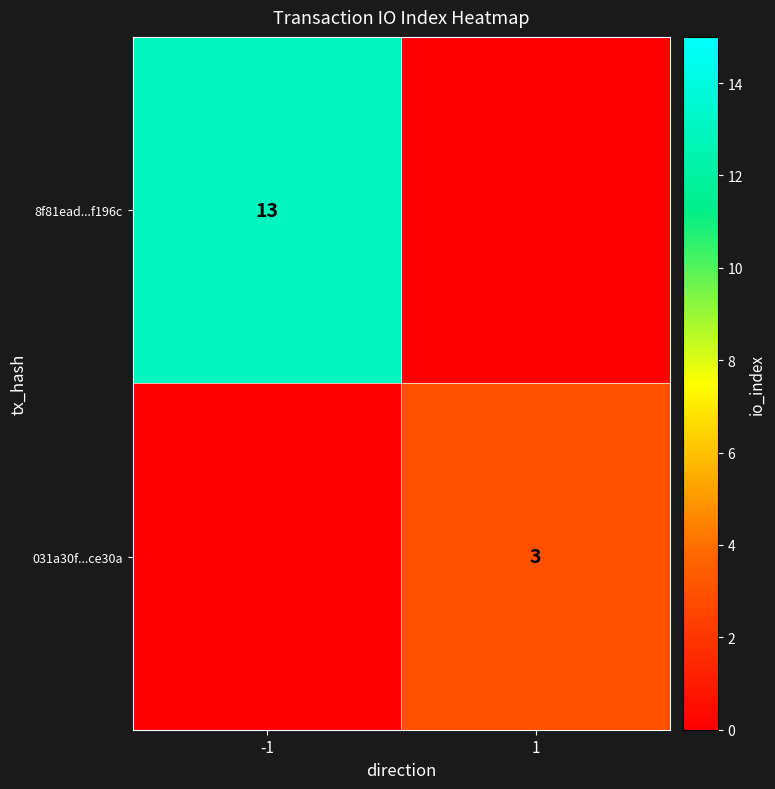

Is it true that 031a30f...ce30a equals 1 at 1?

False